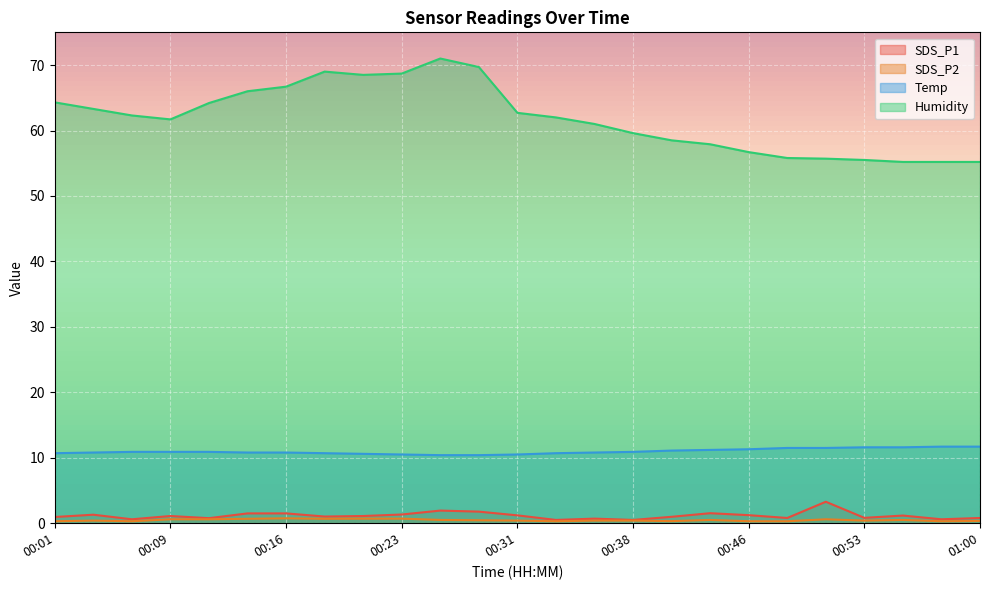

True or false: Temp and SDS_P1 cross at least once.

False